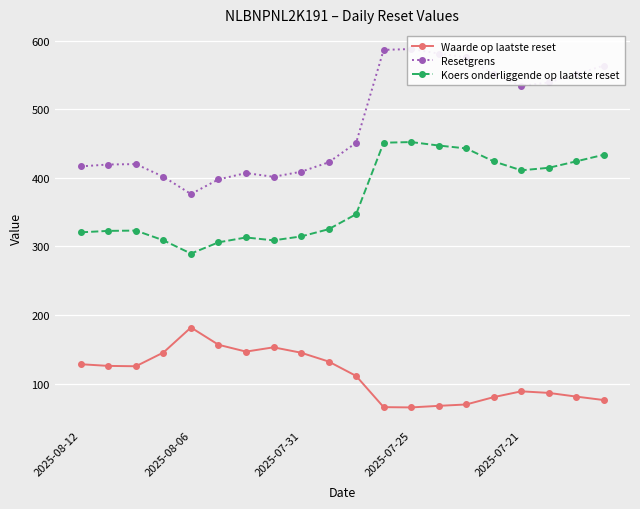

What is the maximum value for Waarde op laatste reset?

181.7